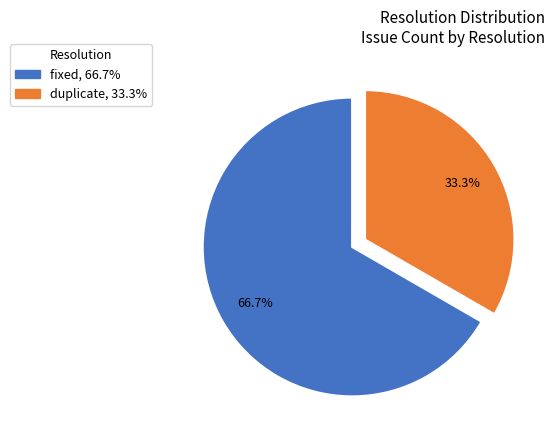

Is there a majority slice in this chart?

Yes